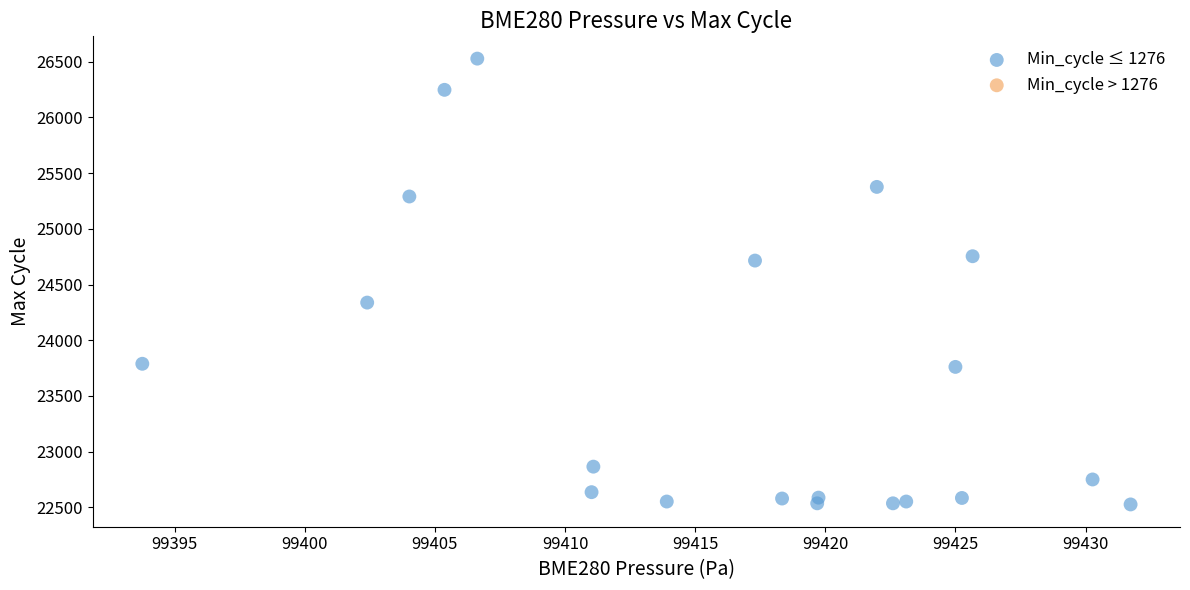

What is the range of Y values (max minus min)?

4000